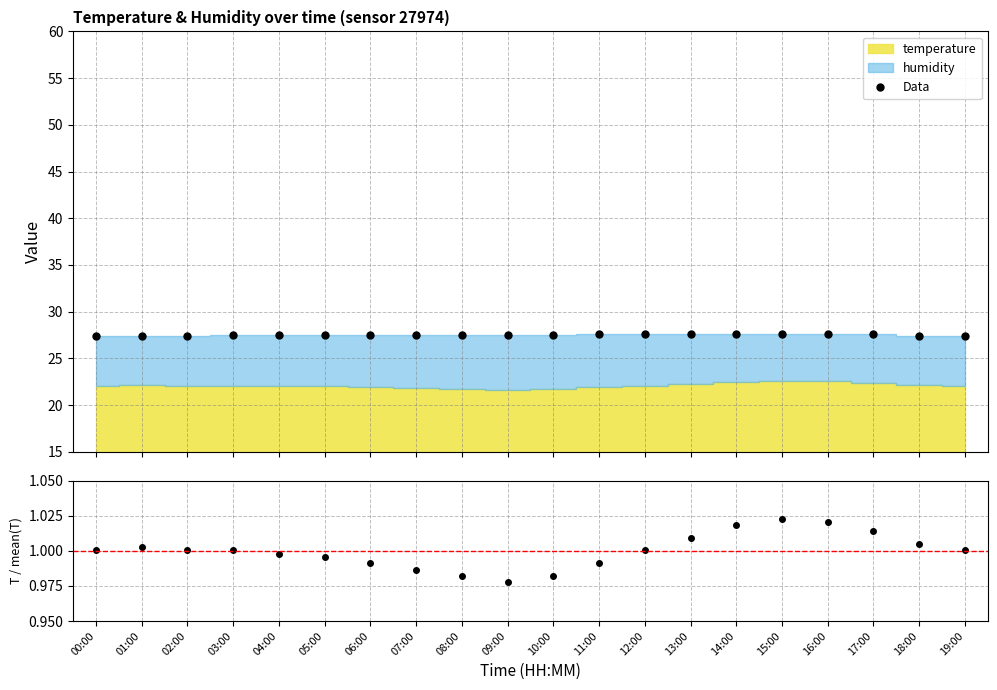

Which has a higher value, 15:00 or 10:00?

15:00